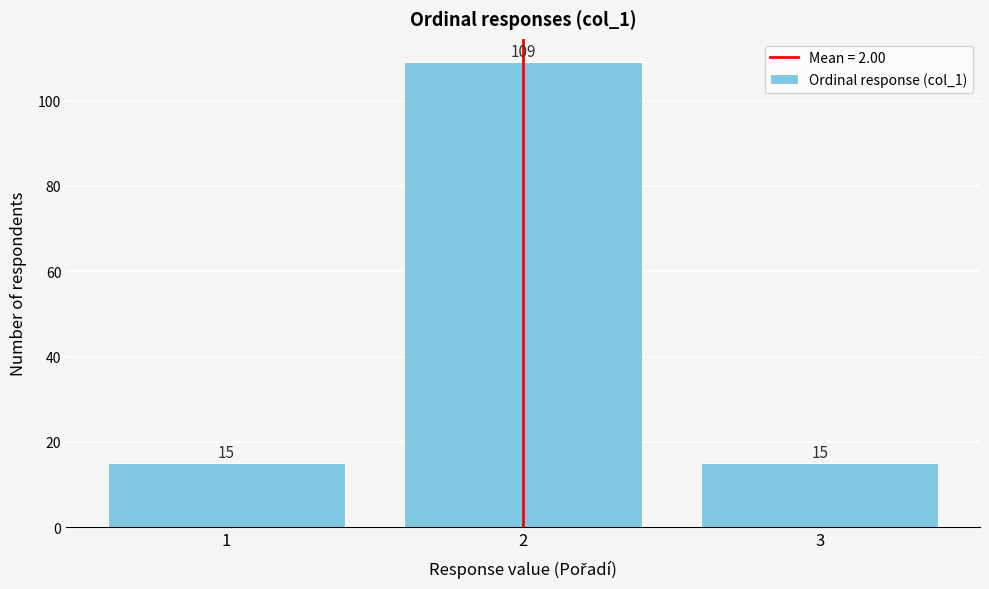

Reading right to left, what are all the values shown in this chart?

15	109	15